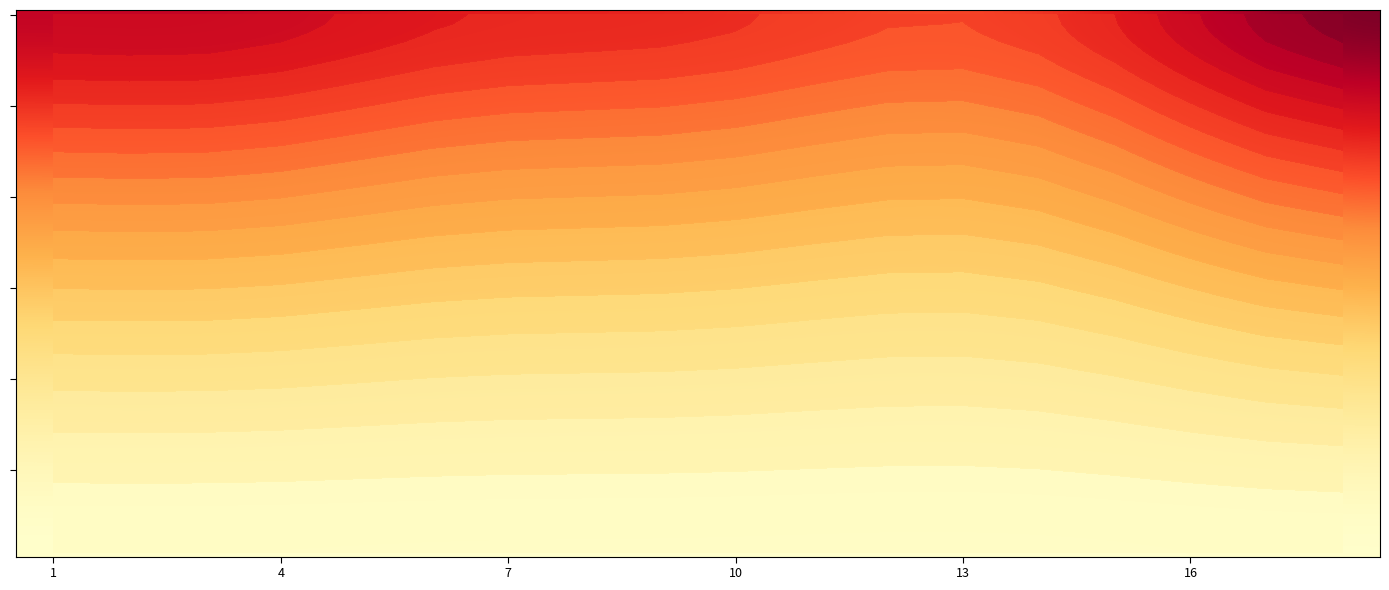

What is the change in value from 1 to 11?

+1